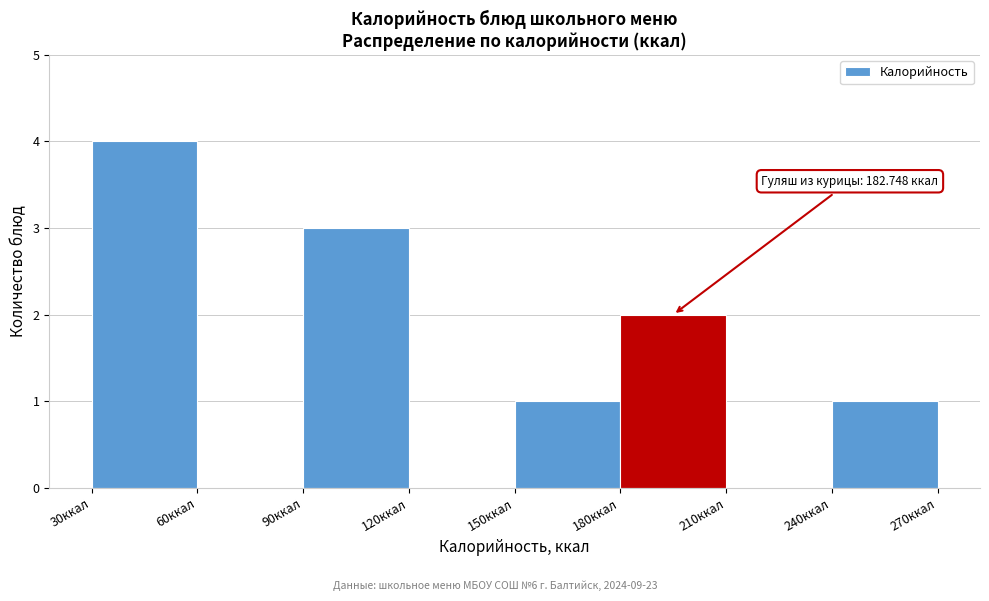

Which range on the x-axis has the tallest bar?

30 to 60